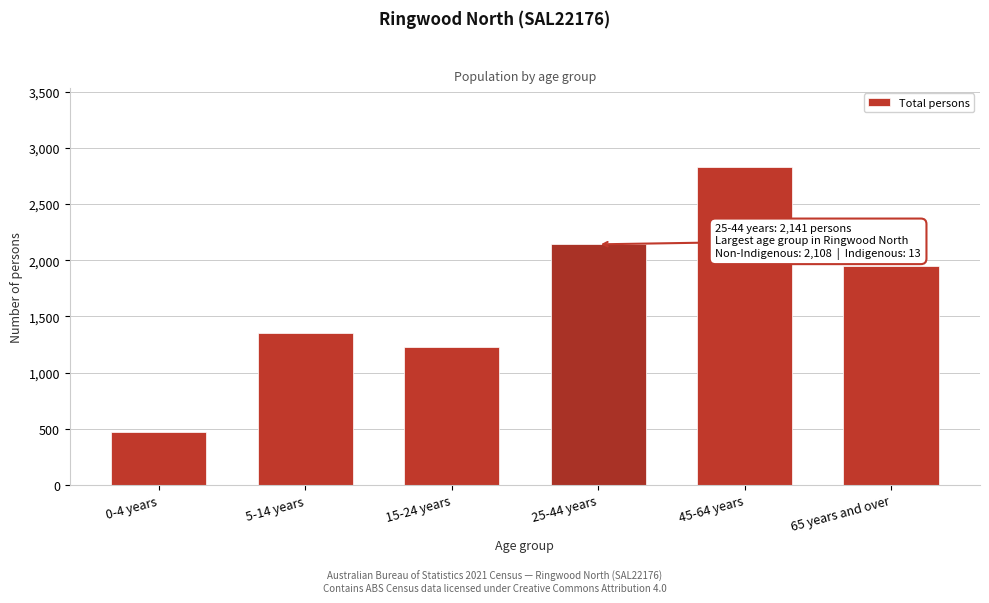

Reading left to right, transcribe all the data shown in this chart.

0-4 years=475	5-14 years=1353	15-24 years=1225	25-44 years=2141	45-64 years=2827	65 years and over=1944